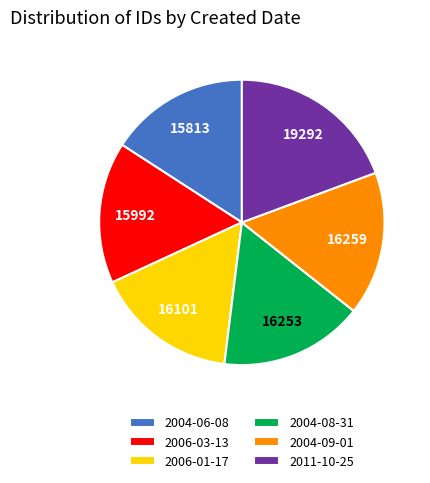

Which category has the biggest portion of the pie?

2011-10-25